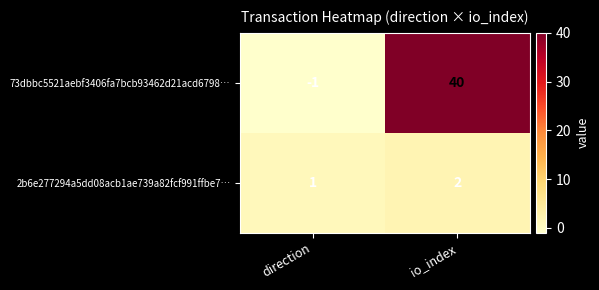

How many distinct data groups are displayed?

2